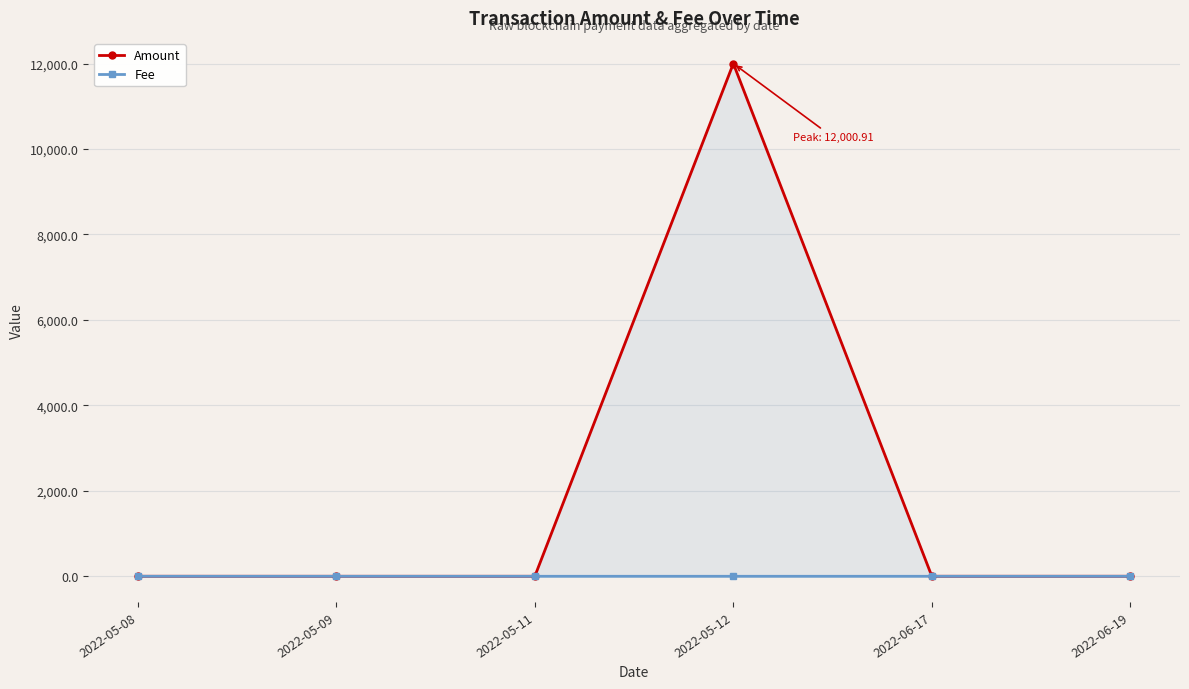

The value of Amount at 2022-05-12 is 18924.5. True or false?

False